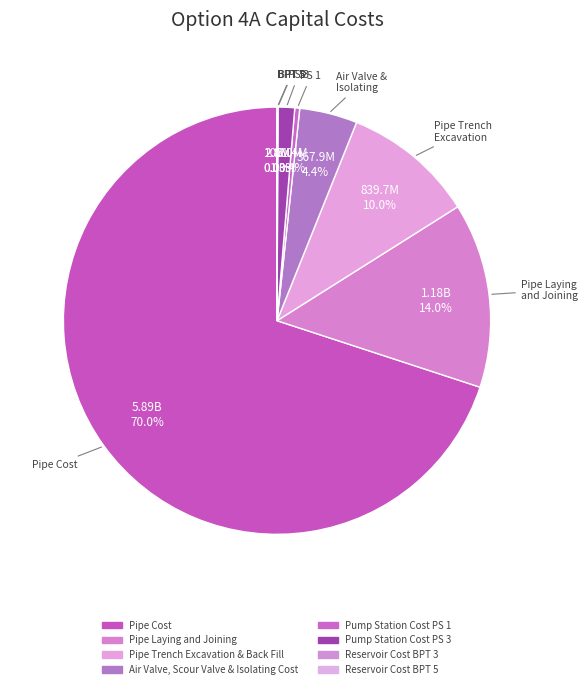

Between Pump Station Cost PS 3 and Pump Station Cost PS 1, which is larger?

Pump Station Cost PS 3